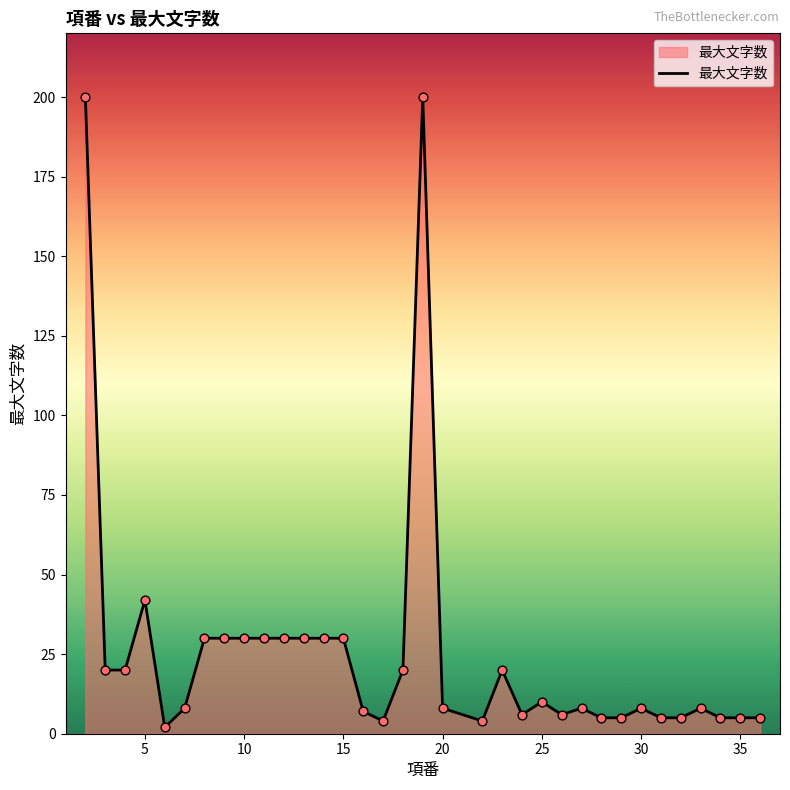

What is the maximum value shown in the chart?

200